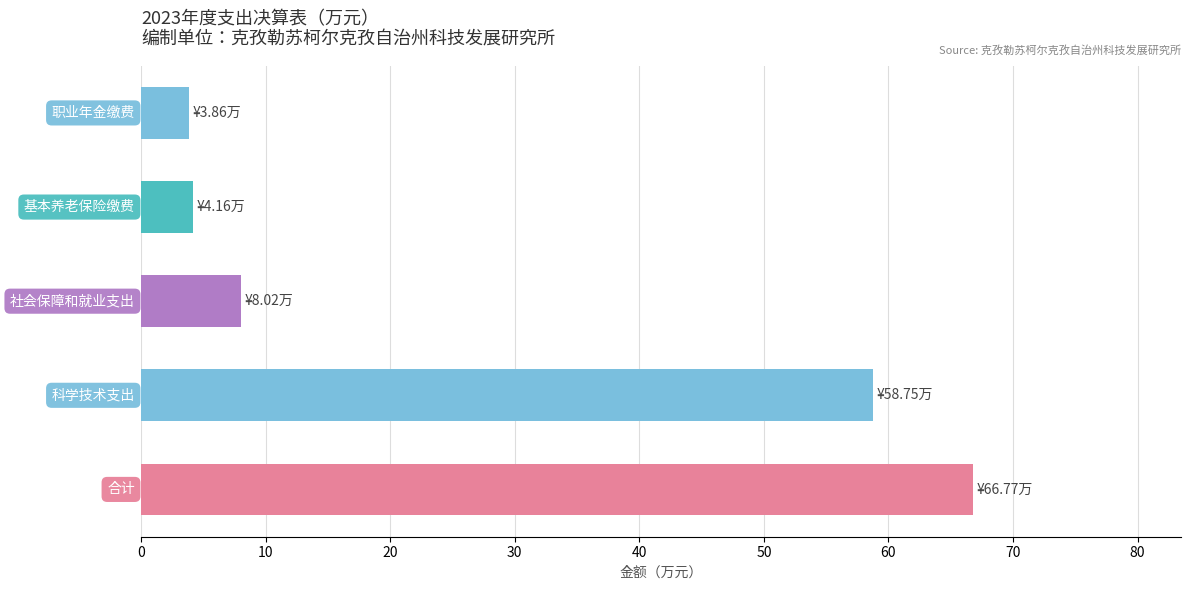

What is the minimum value shown in the chart?

3.9